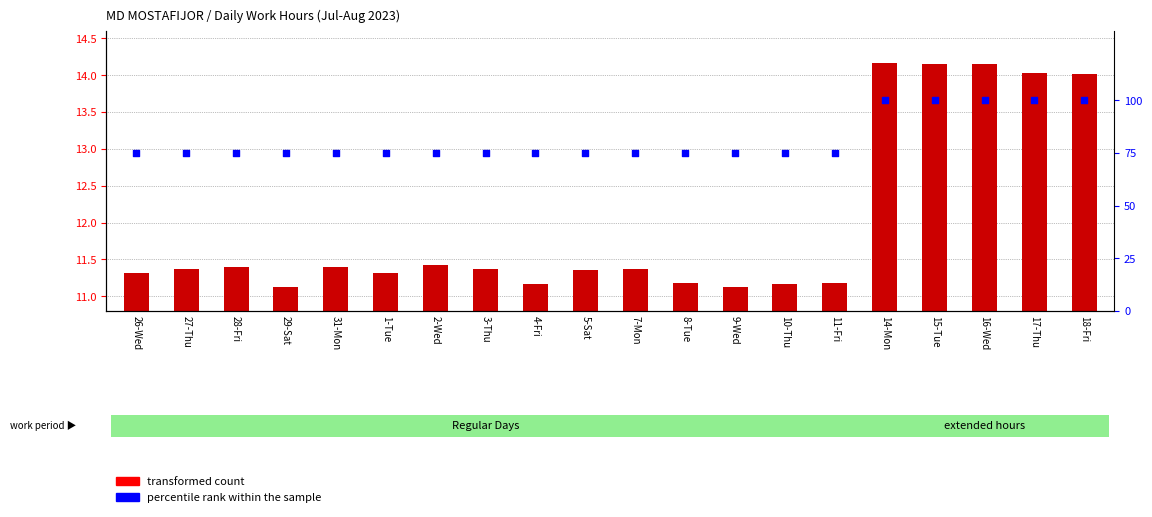

What are all the series names shown in the legend?

transformed count, percentile rank within the sample